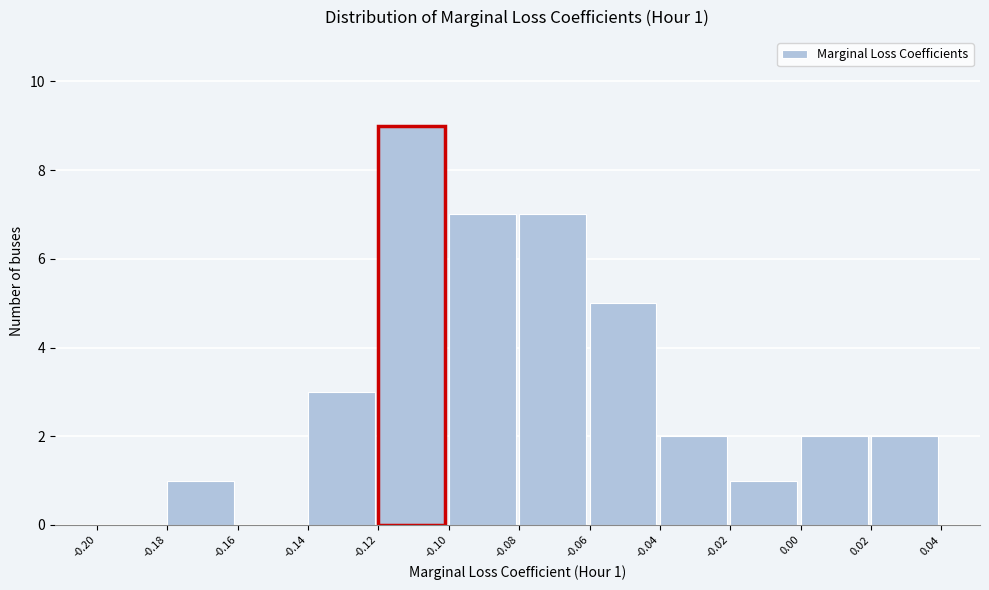

Which range on the x-axis has the tallest bar?

-0.12 to -0.10